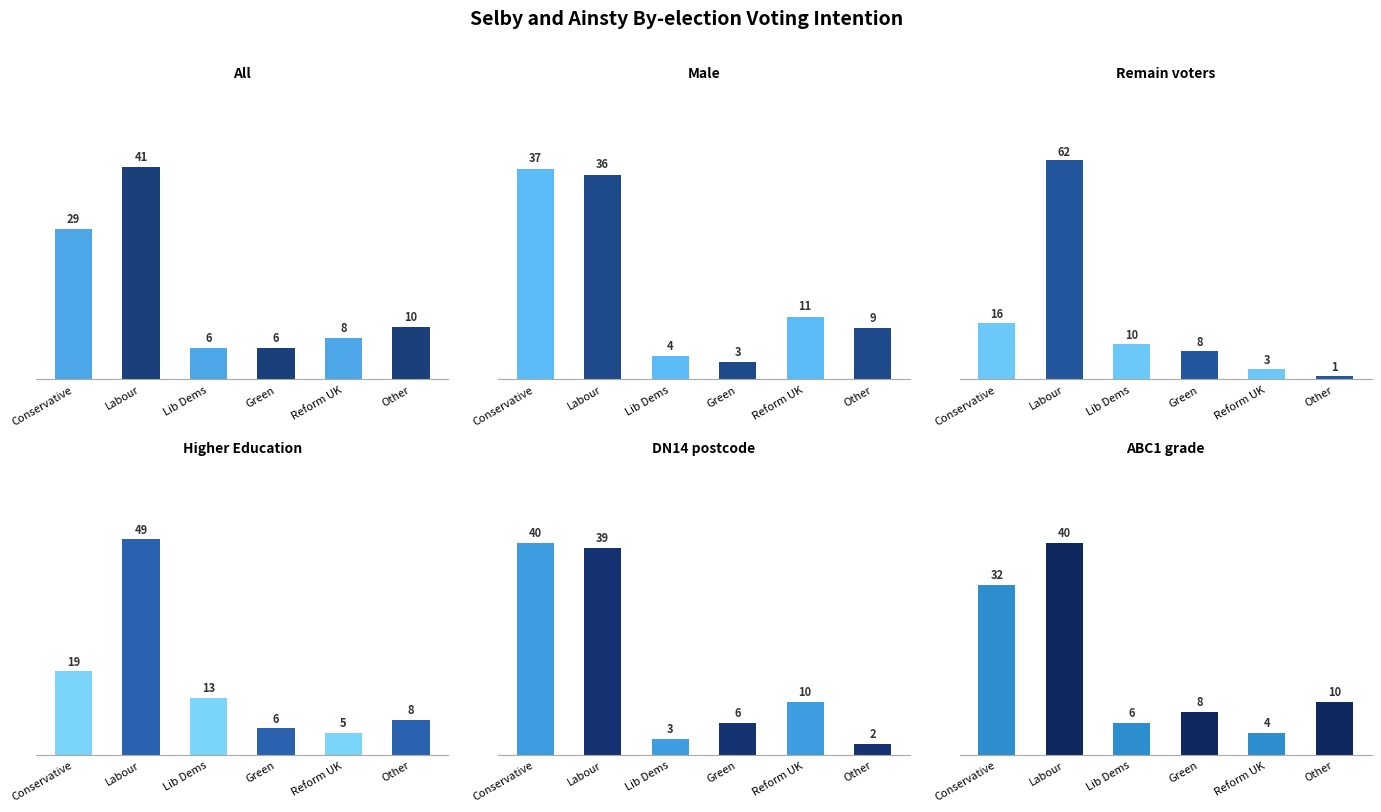

Reading right to left, list all the values displayed in this chart.

All: Other=10	Reform UK=8	Green=6	Lib Dems=6	Labour=41	Conservative=29
Male: Other=9	Reform UK=11	Green=3	Lib Dems=4	Labour=36	Conservative=37
Remain: Other=1	Reform UK=3	Green=8	Lib Dems=10	Labour=62	Conservative=16
HE: Other=8	Reform UK=5	Green=6	Lib Dems=13	Labour=49	Conservative=19
DN14: Other=2	Reform UK=10	Green=6	Lib Dems=3	Labour=39	Conservative=40
ABC1: Other=10	Reform UK=4	Green=8	Lib Dems=6	Labour=40	Conservative=32